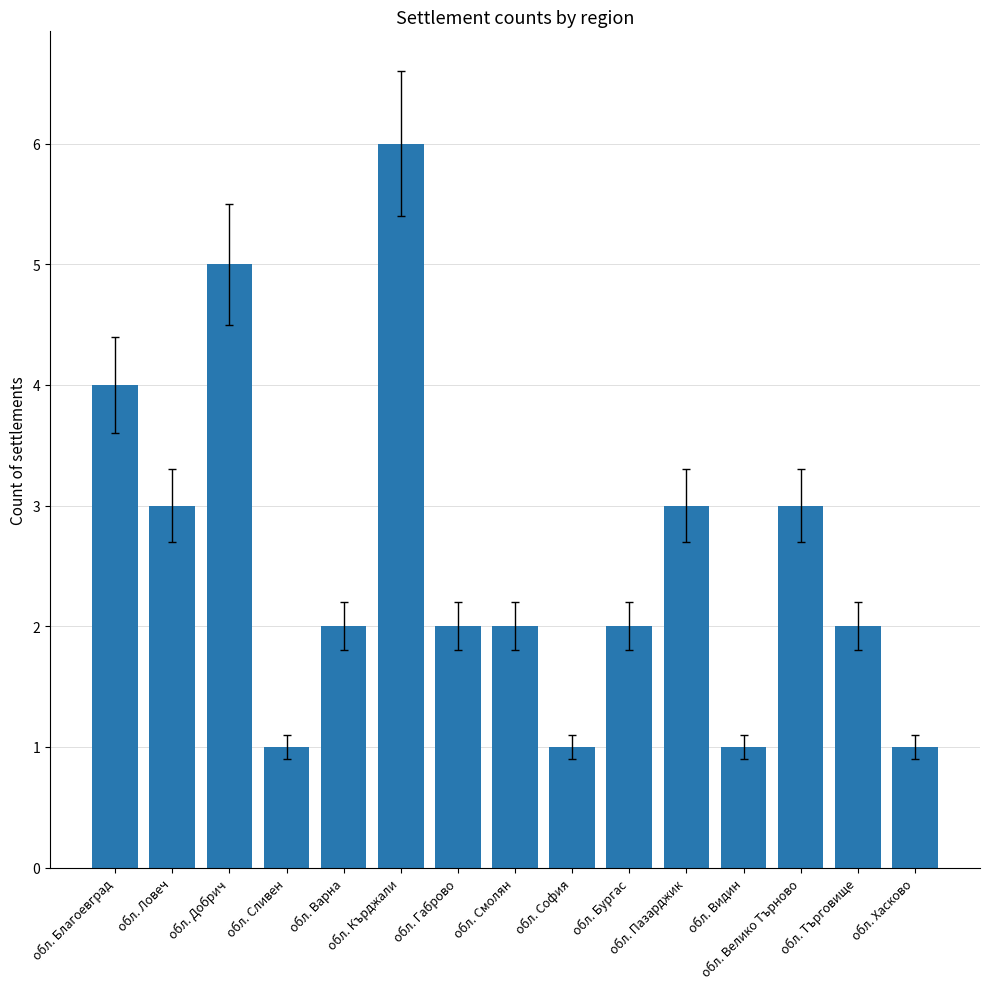

What is the difference between the maximum and minimum values?

5